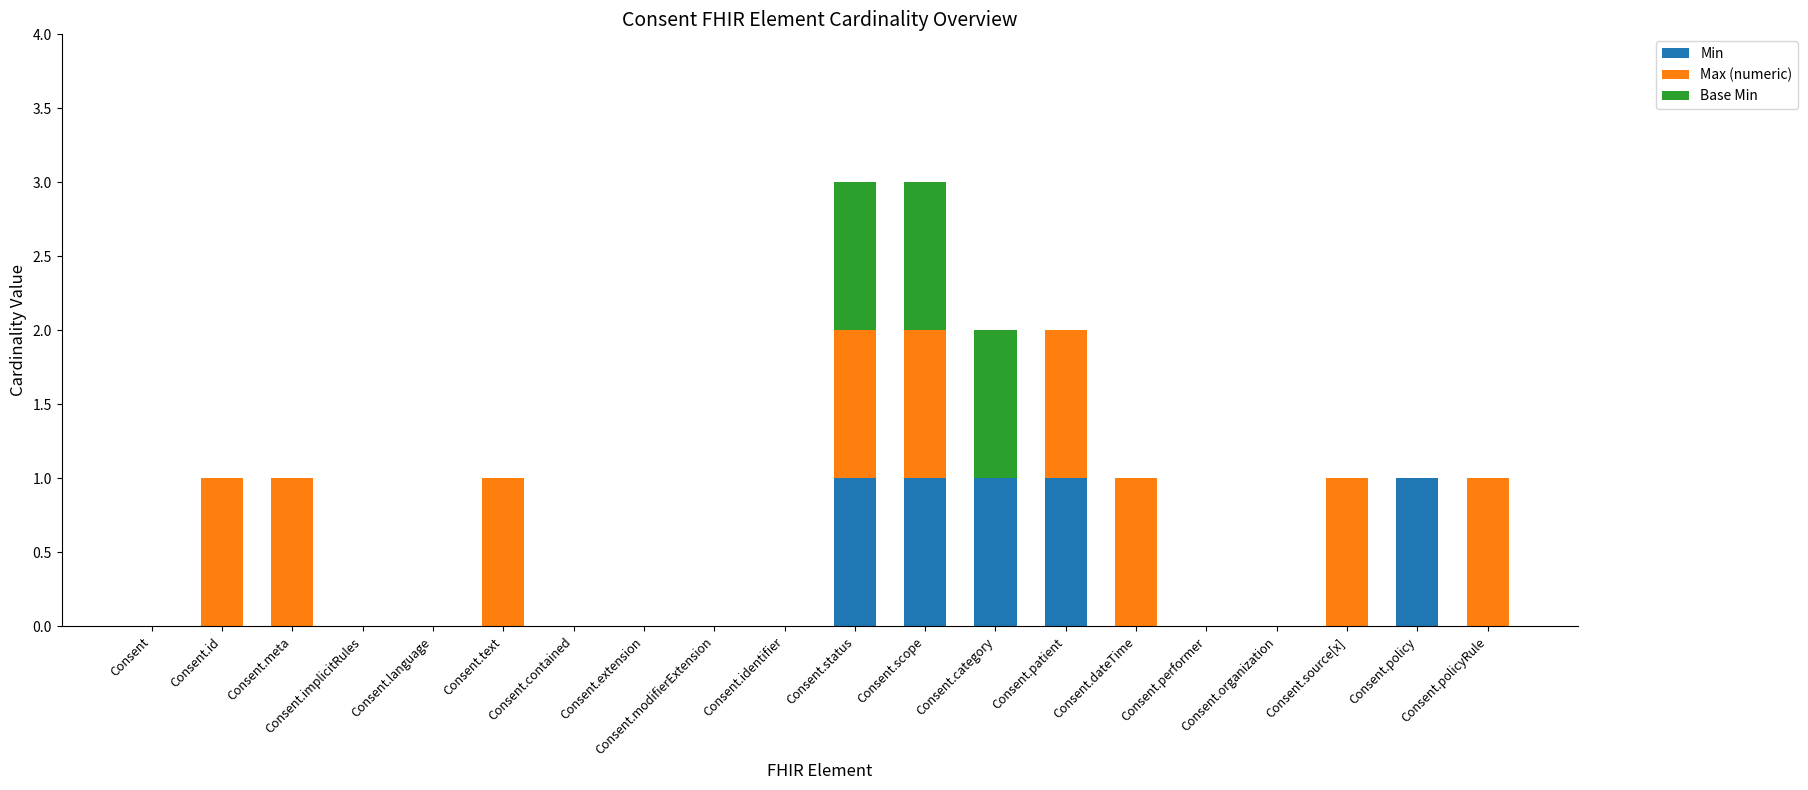

Is it true that Min equals -1 at Consent.organization?

False